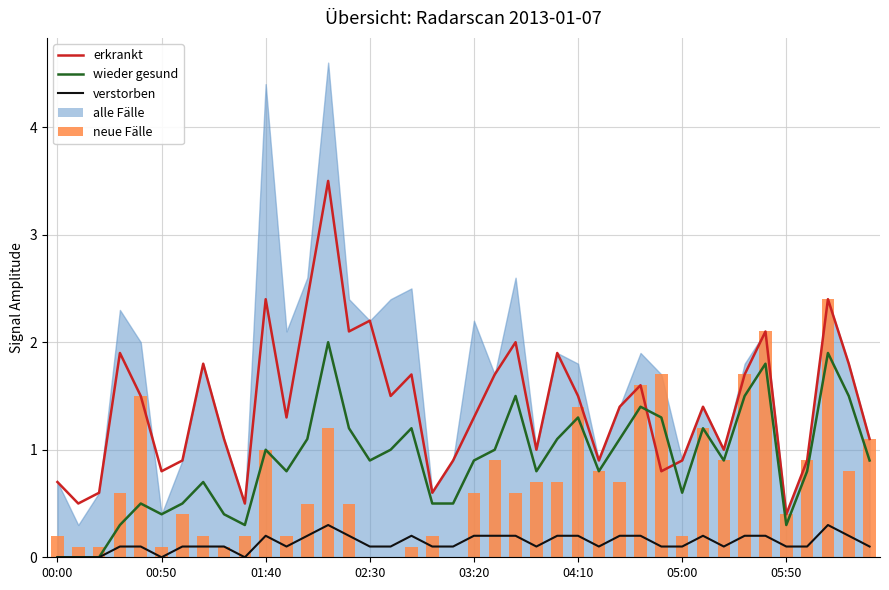

True or false: neue Fälle has a value of 0.2 at 11.

True